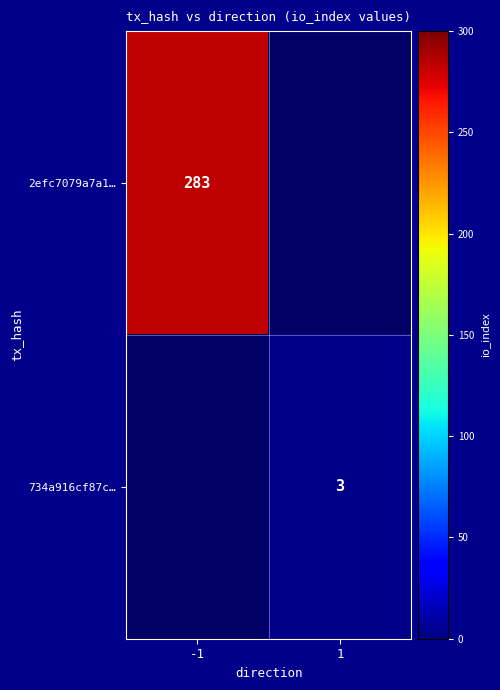

The value of 2efc7079a7a1… at -1 is 283. True or false?

True